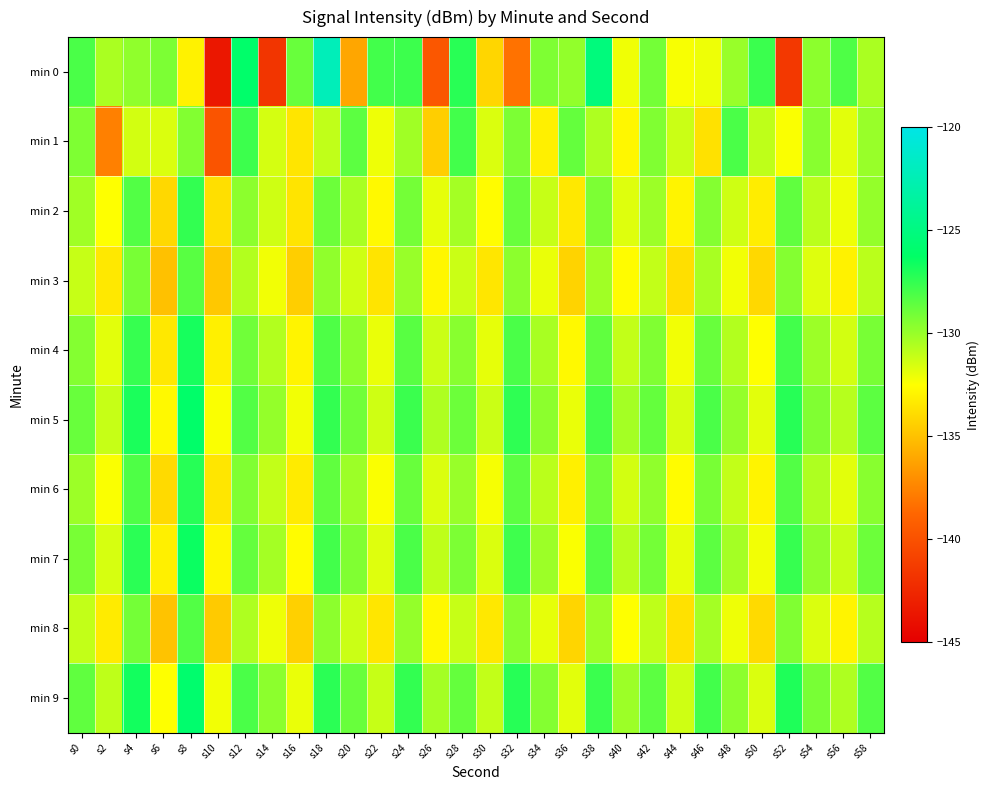

What is the greatest value displayed?

-122.2